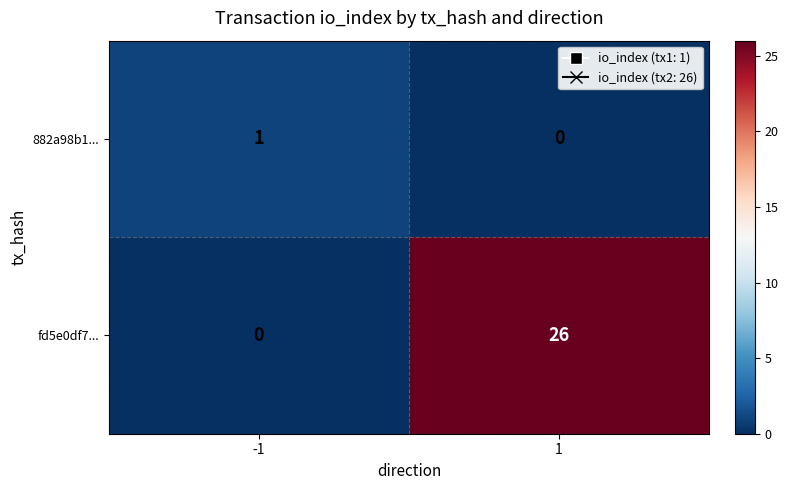

At which category is the sum across all series the highest?

1